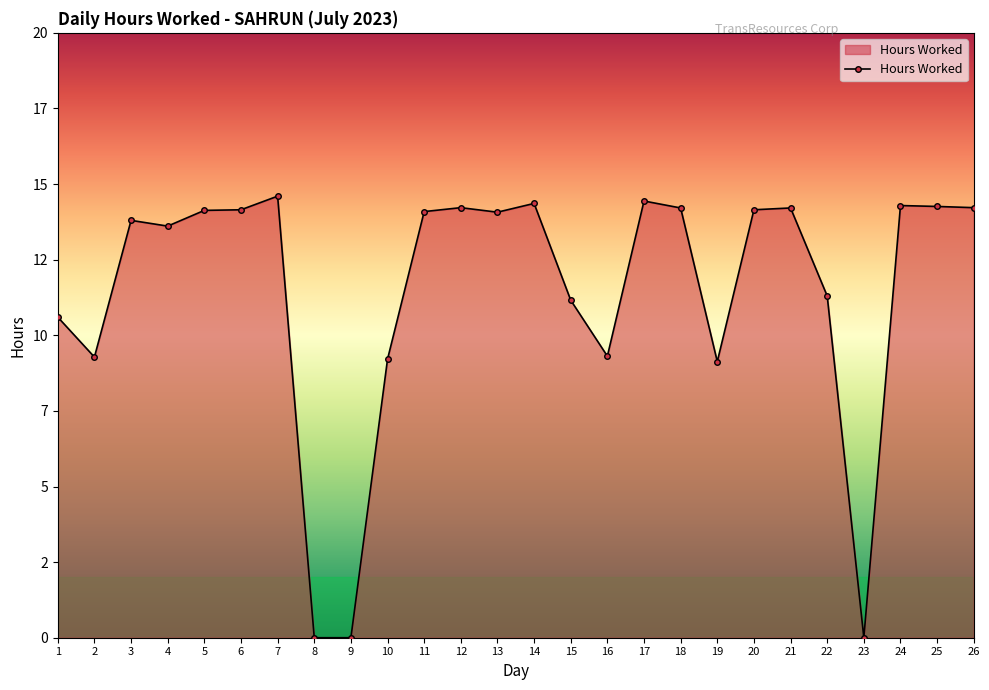

What is the difference between the second highest and second lowest values?

14.4